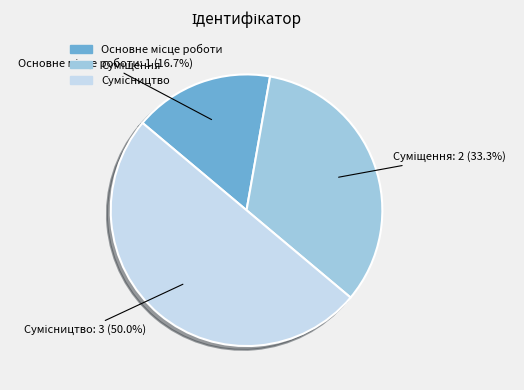

To the nearest percent, what portion does Суміщення represent?

33%